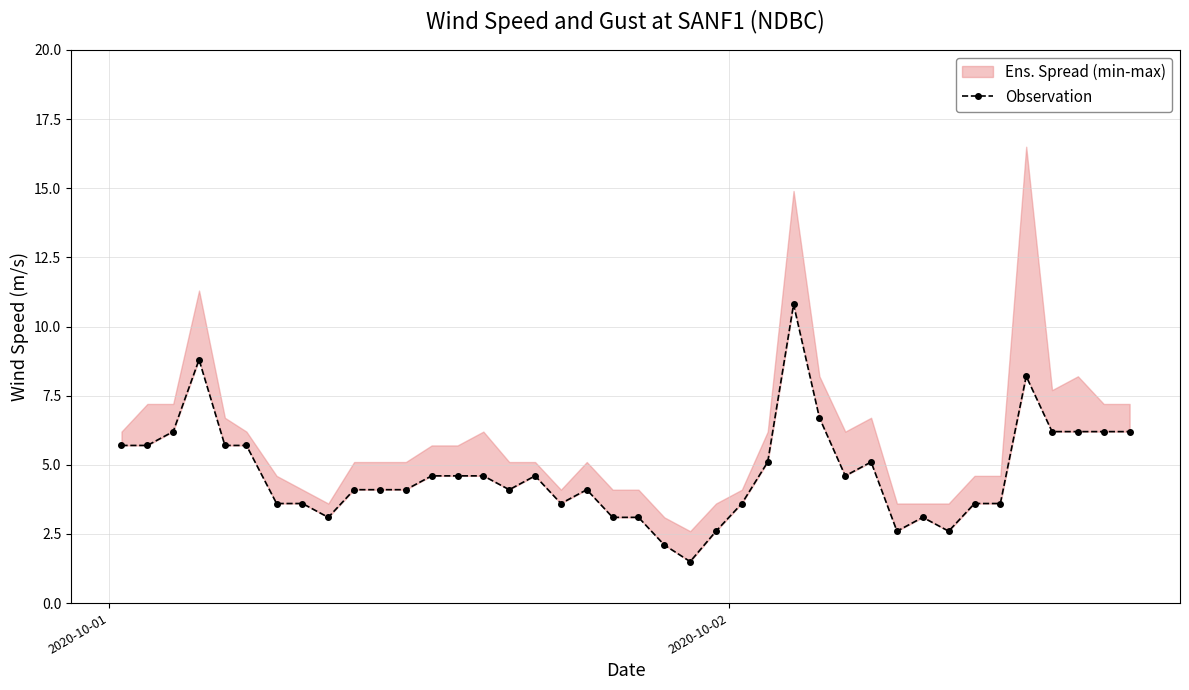

How many data points are less than 4?

15